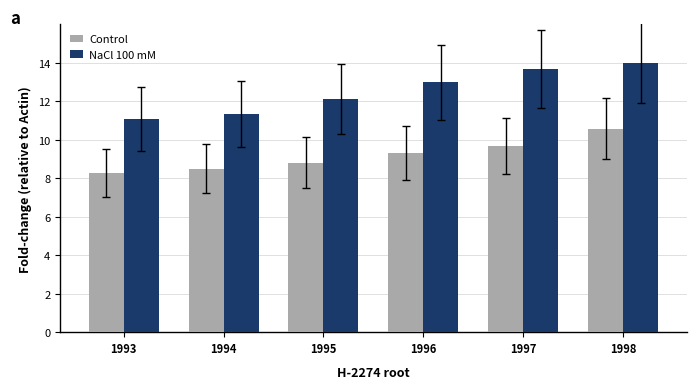

Are the bars horizontal?

No